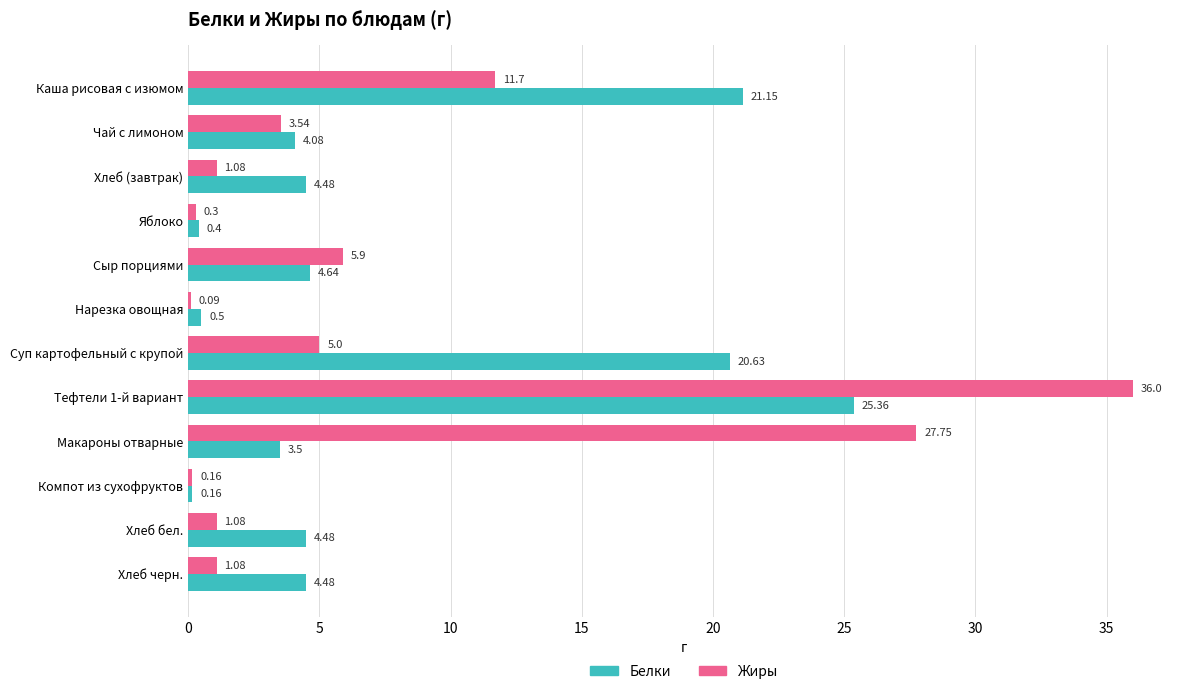

Where is Жиры nearest to the value 18?

Каша рисовая с изюмом